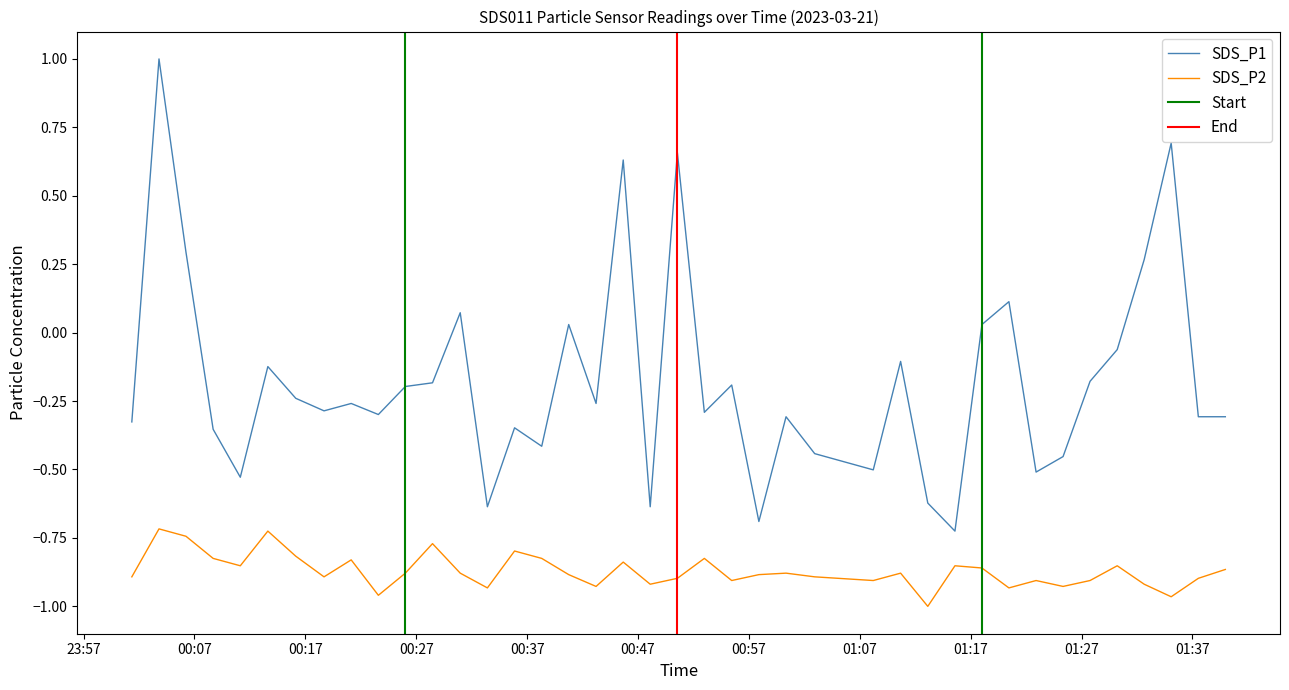

Which series has the largest total across all categories?

SDS_P1